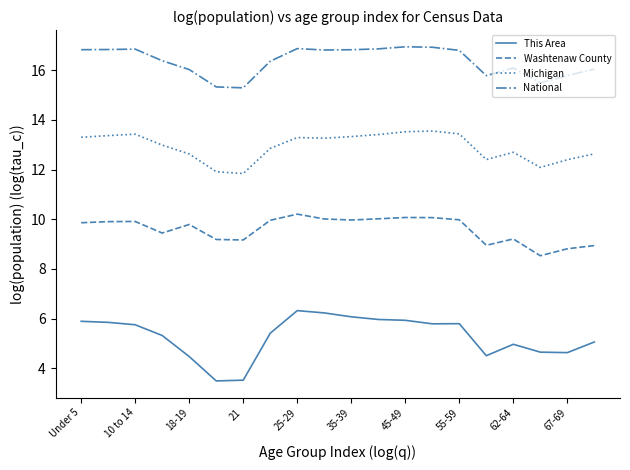

At how many categories does at least one series exceed 11?

20